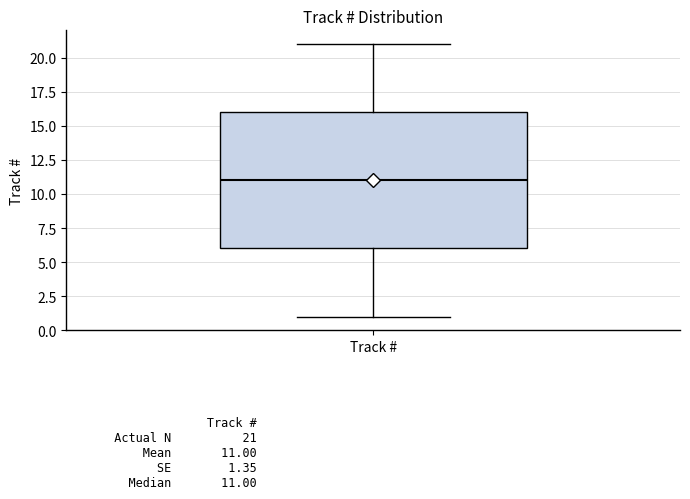

Read this box plot against the y-axis: the position of the median line, the range covered by the box, and the ends of both whiskers. The values are not printed on the chart, so give them approximately, as read against the axis.

median 11, box 6 to 16, whiskers 1 to 21